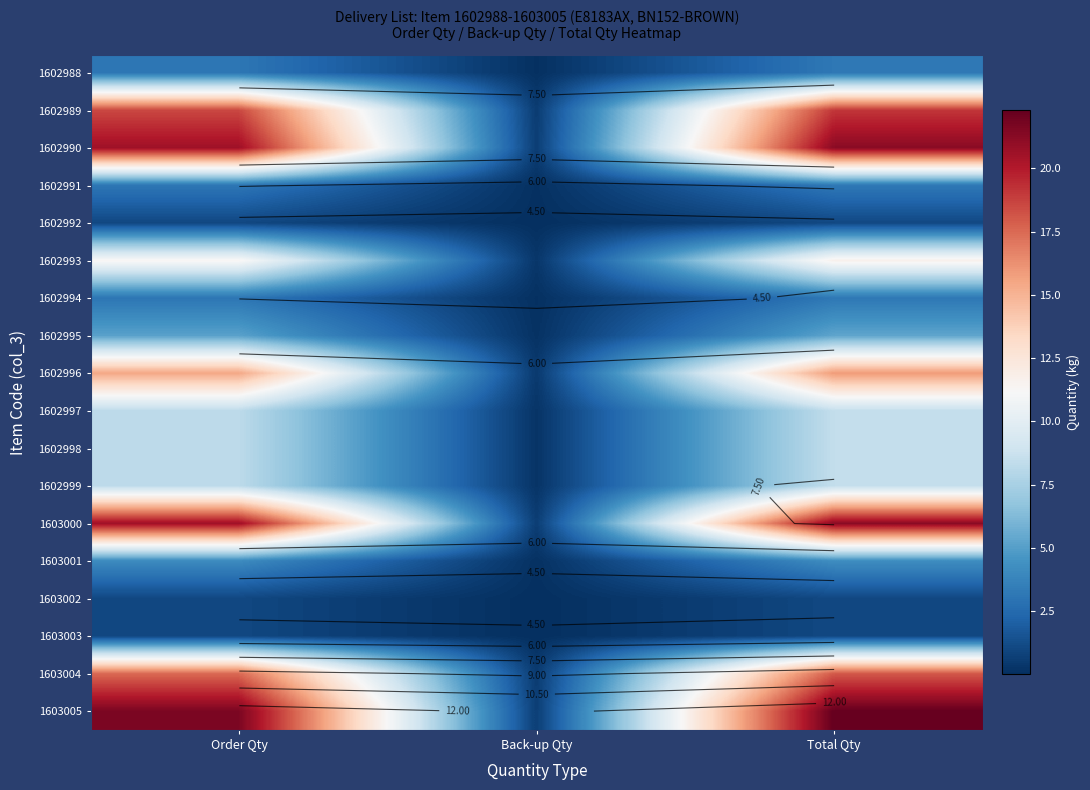

What is the highest value of the 1603000 series?

21.2